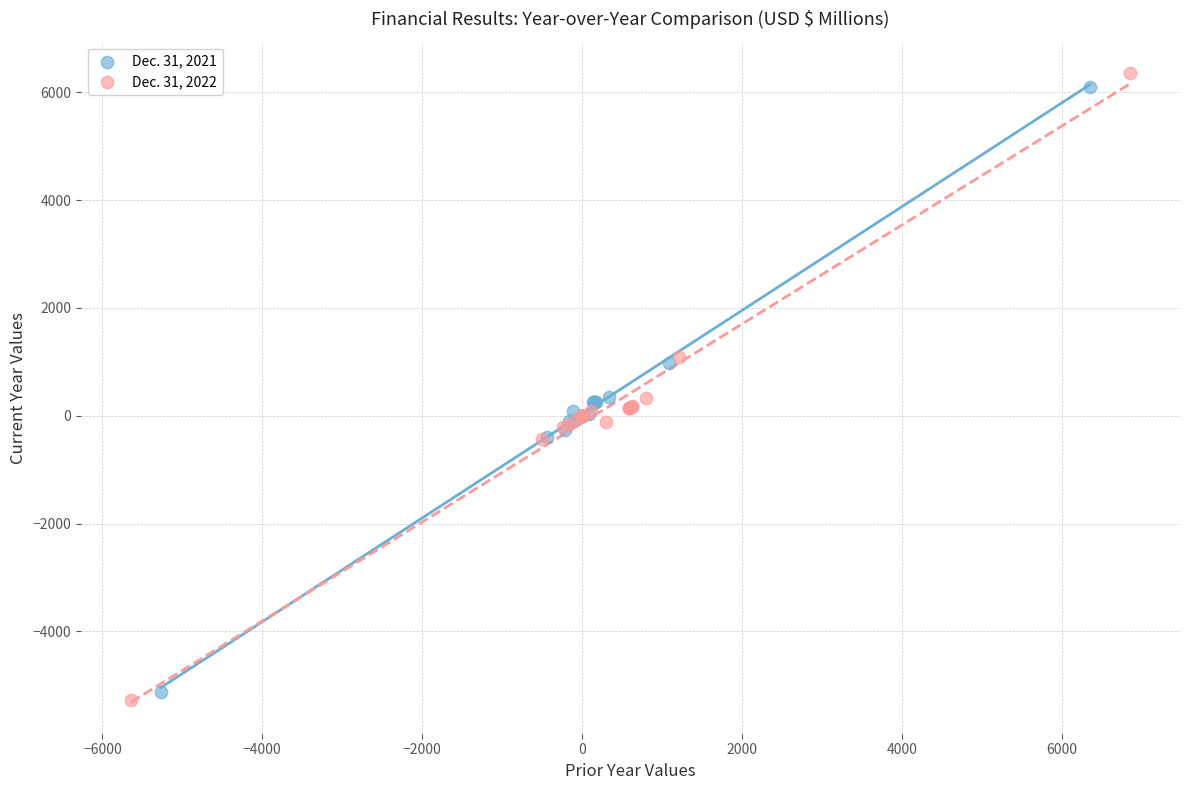

What are all the series names shown in the legend?

Dec. 31, 2021, Dec. 31, 2022